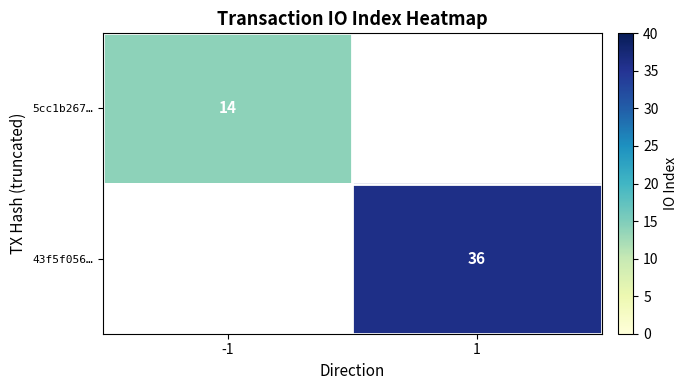

Which category has the highest value across all series?

1